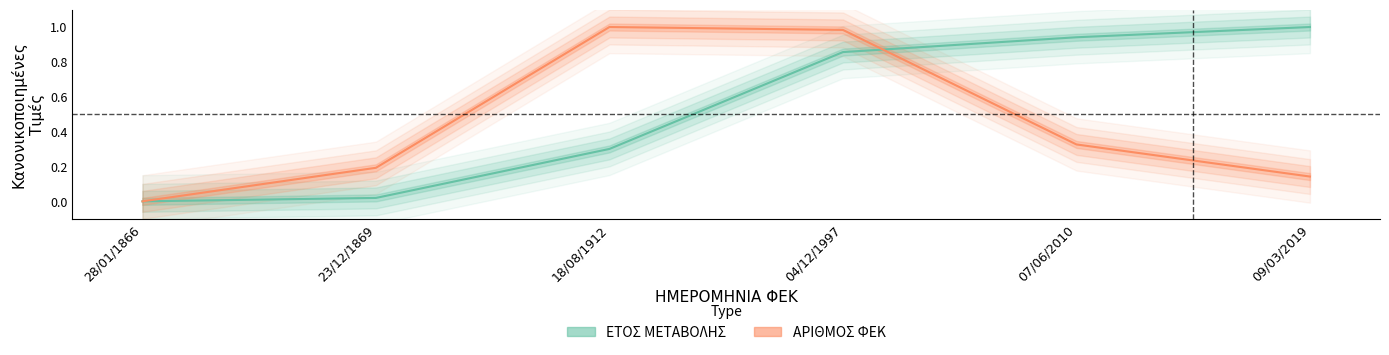

What is the difference between the ΑΡΙΘΜΟΣ ΦΕΚ values at 18/08/1912 and 09/03/2019?

0.9